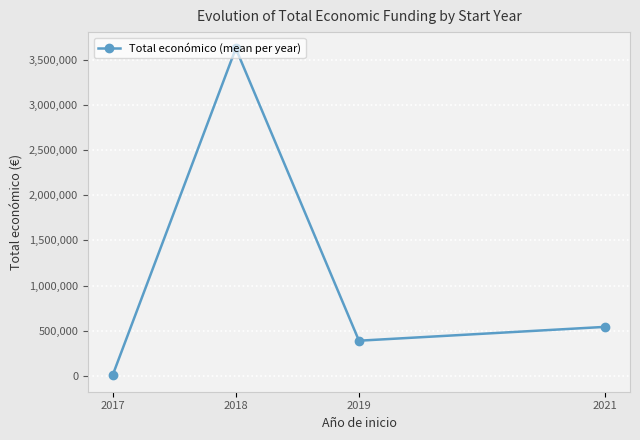

Reading left to right, extract all data points from this chart.

2017=4850.0	2018=3625324.7	2019=388826.3	2021=542198.0